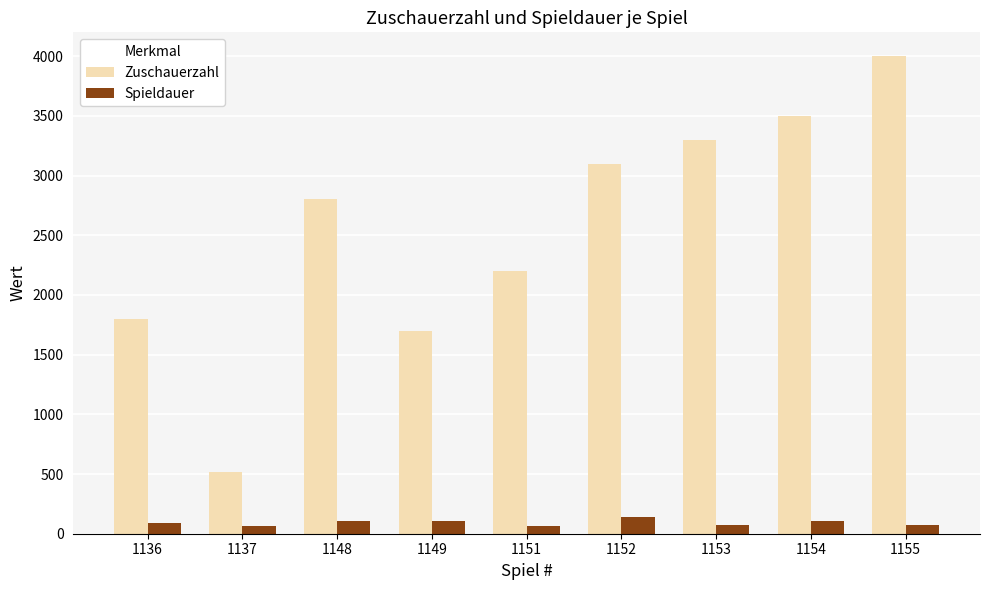

Does the chart contain stacked bars?

No